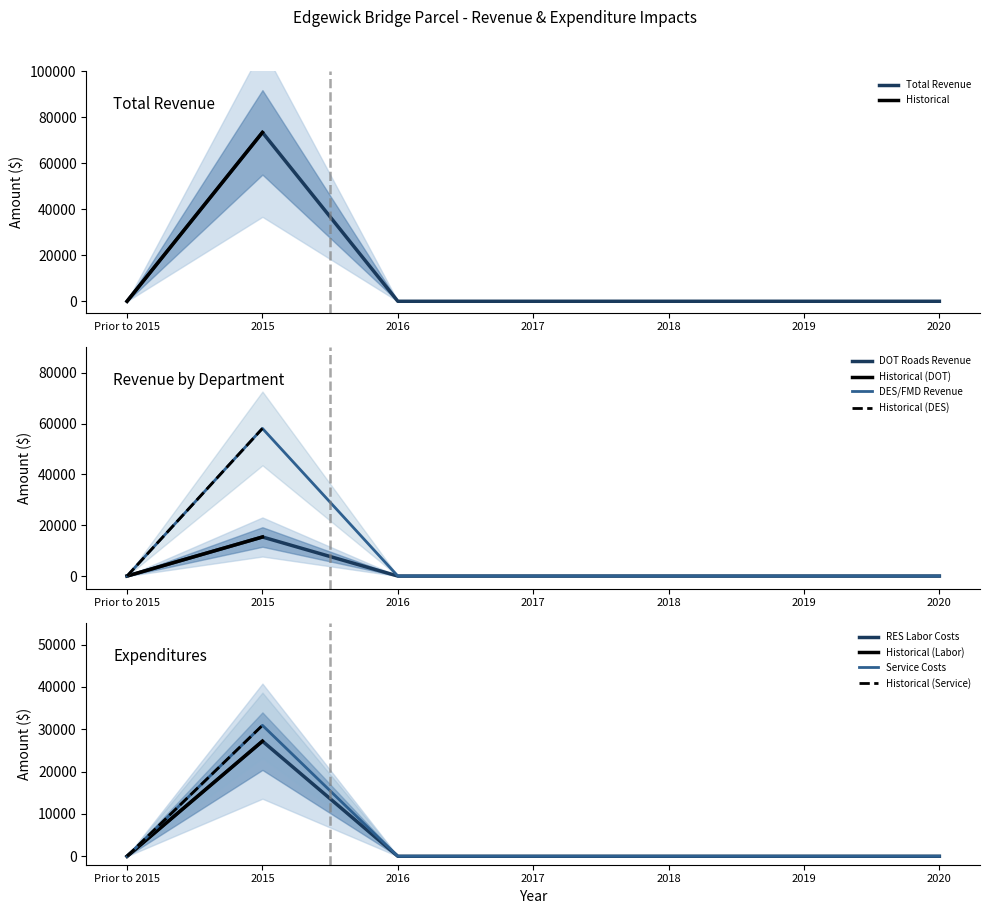

At which label does Expenditure (Service Costs) reach its peak?

2015